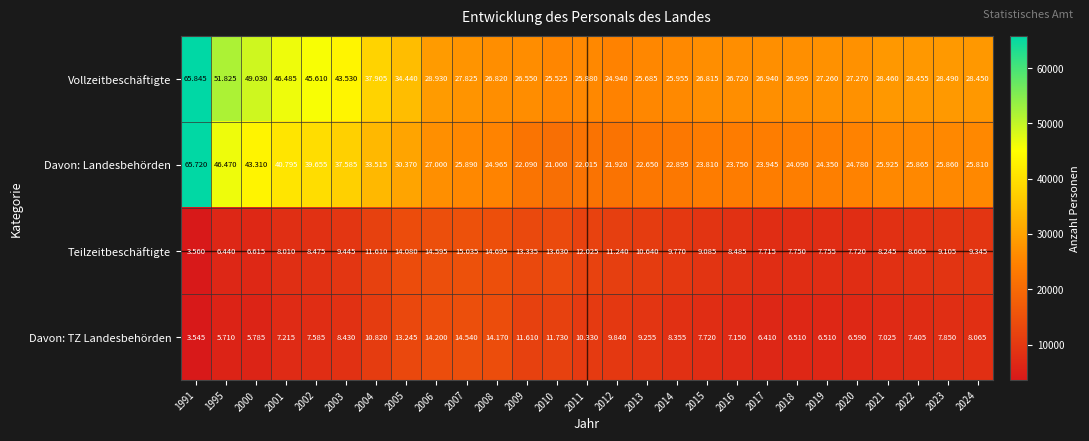

Rank the series by their maximum value, from lowest to highest.

Davon: TZ Landesbehörden, Teilzeitbeschäftigte, Davon: Landesbehörden, Vollzeitbeschäftigte